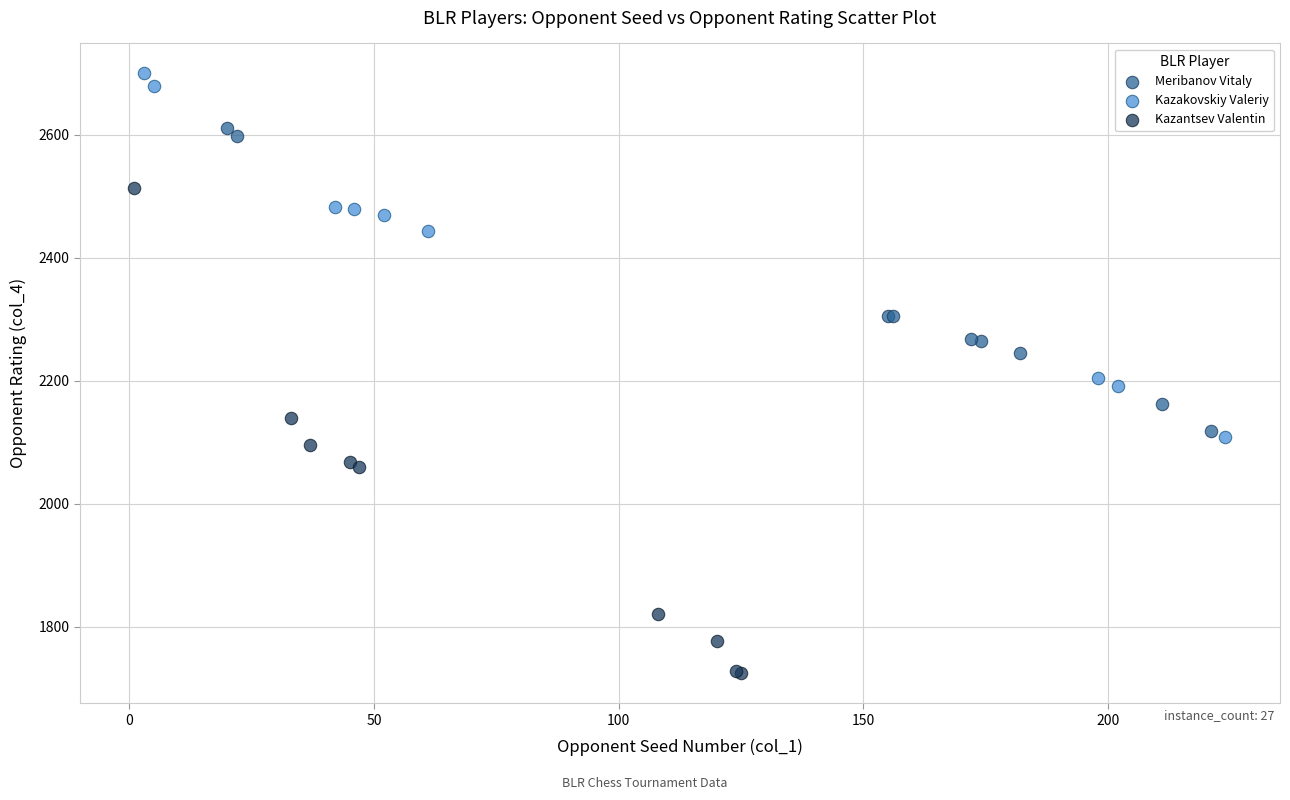

Which series has the largest Y range (max minus min)?

Kazantsev Valentin